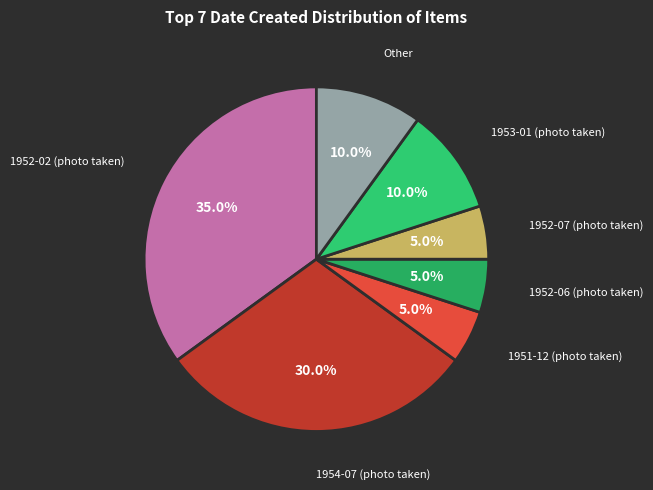

What is the largest slice in the pie chart?

1952-02 (photo taken)